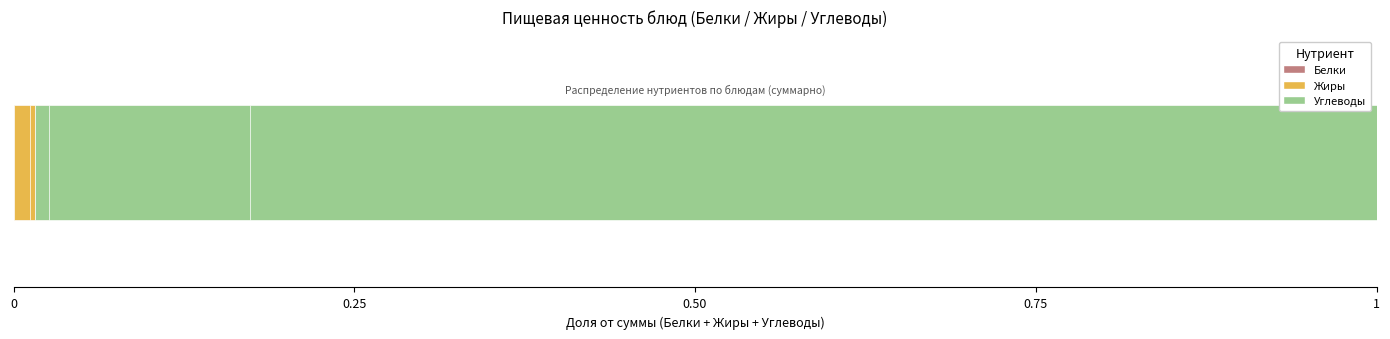

List the series in order of their peak value, lowest first.

Белки, Жиры, Углеводы